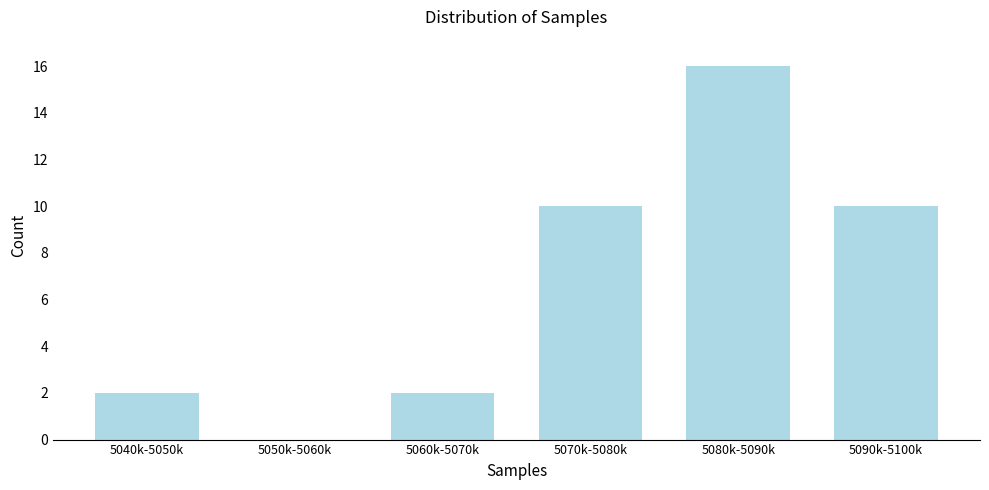

Reading left to right, what are all the values shown in this chart?

5040k-5050k=2	5050k-5060k=0	5060k-5070k=2	5070k-5080k=10	5080k-5090k=16	5090k-5100k=10